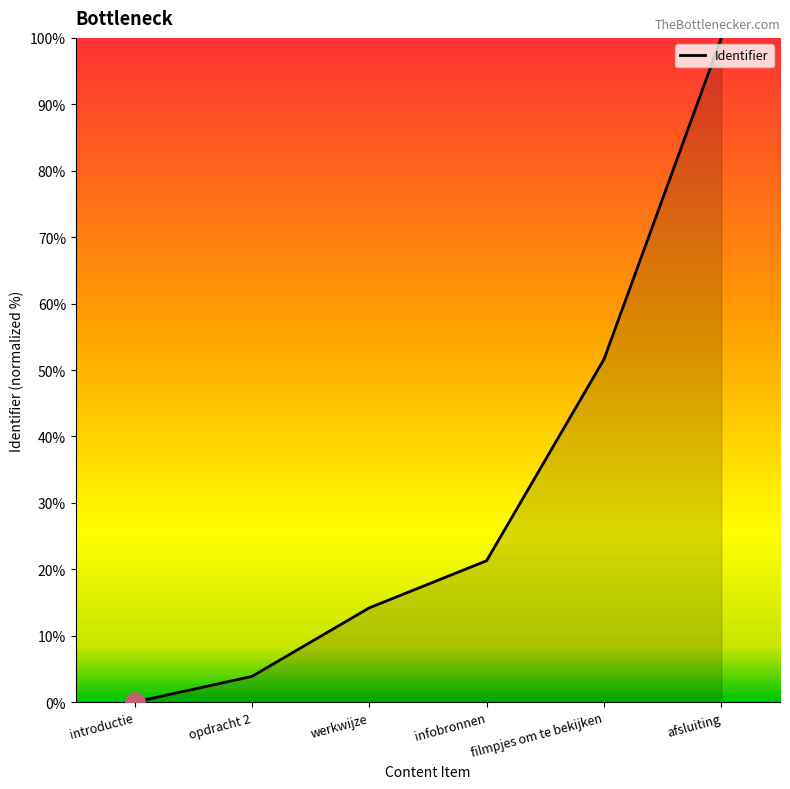

What is the sum of all values?

191.0